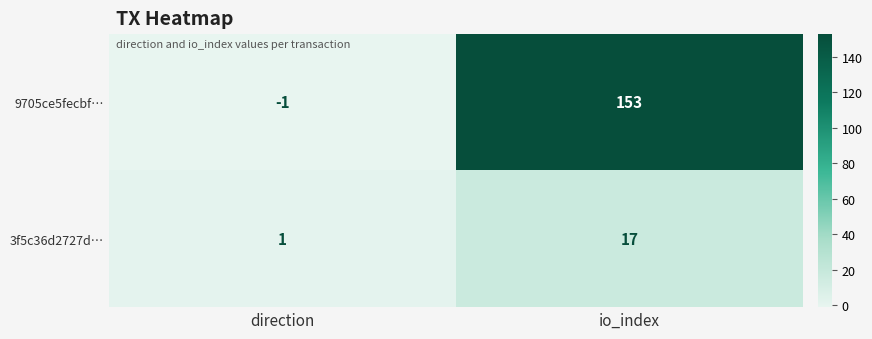

Which series has the widest spread of values?

9705ce5fecbf…